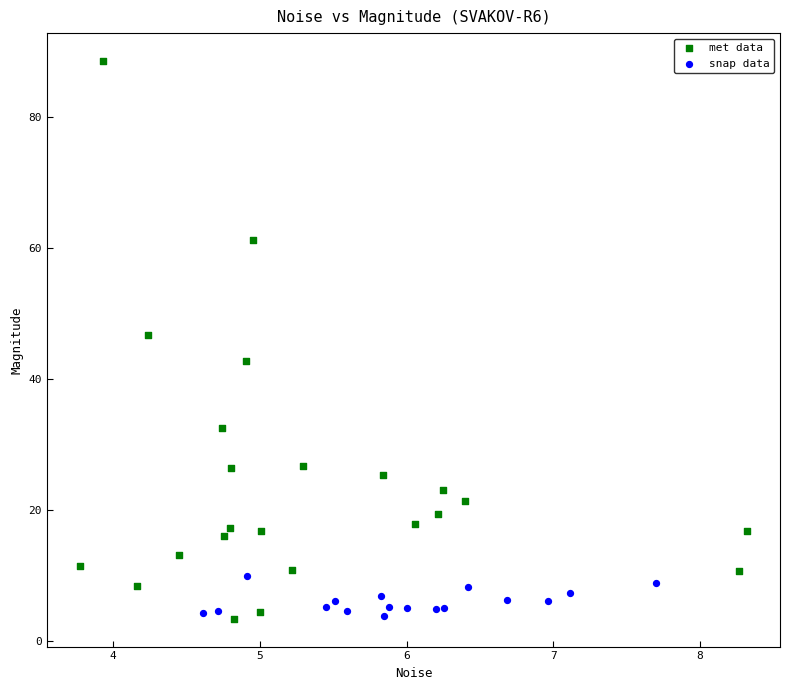

Which series reaches the maximum Y coordinate?

met data